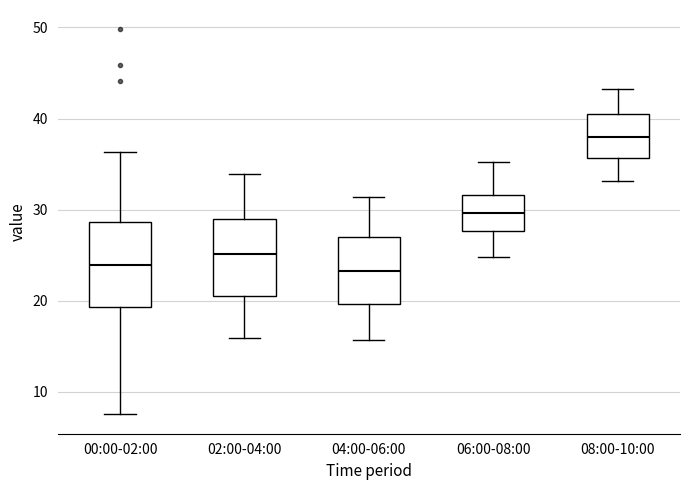

Reading left to right, transcribe this box plot: for each box, give where its median line is, the range the box spans, and where its two whiskers end, as read against the y-axis. The values are not printed on the chart, so give them approximately, as read against the axis.

00:00-02:00: median 24, box 19 to 29, whiskers 8 to 36
02:00-04:00: median 25, box 21 to 29, whiskers 16 to 34
04:00-06:00: median 23, box 20 to 27, whiskers 16 to 31
06:00-08:00: median 30, box 28 to 32, whiskers 25 to 35
08:00-10:00: median 38, box 36 to 40, whiskers 33 to 43